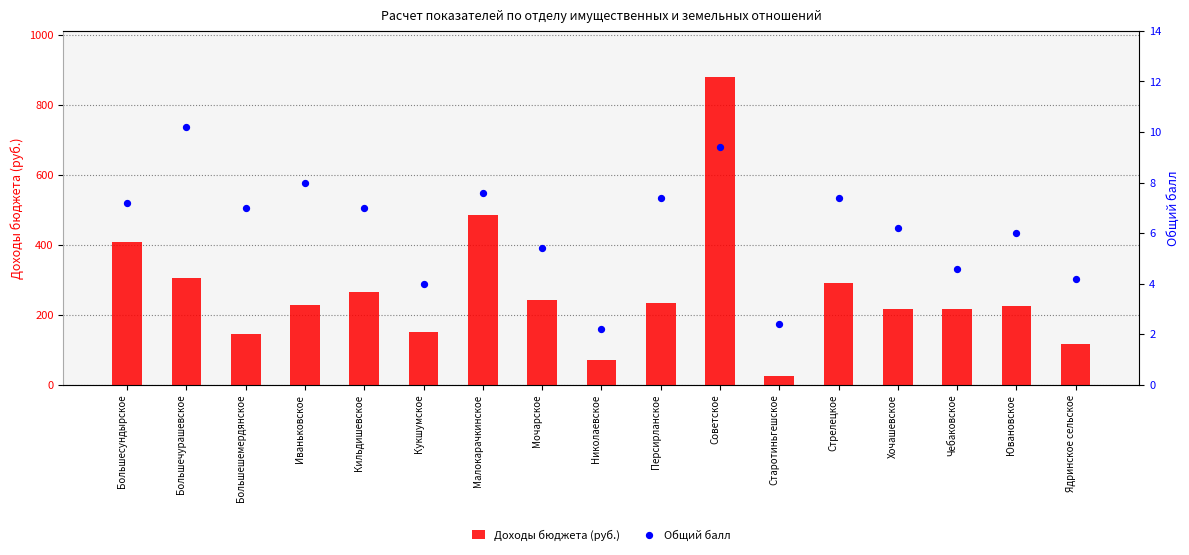

Which series contains the lowest Y value?

Общий балл